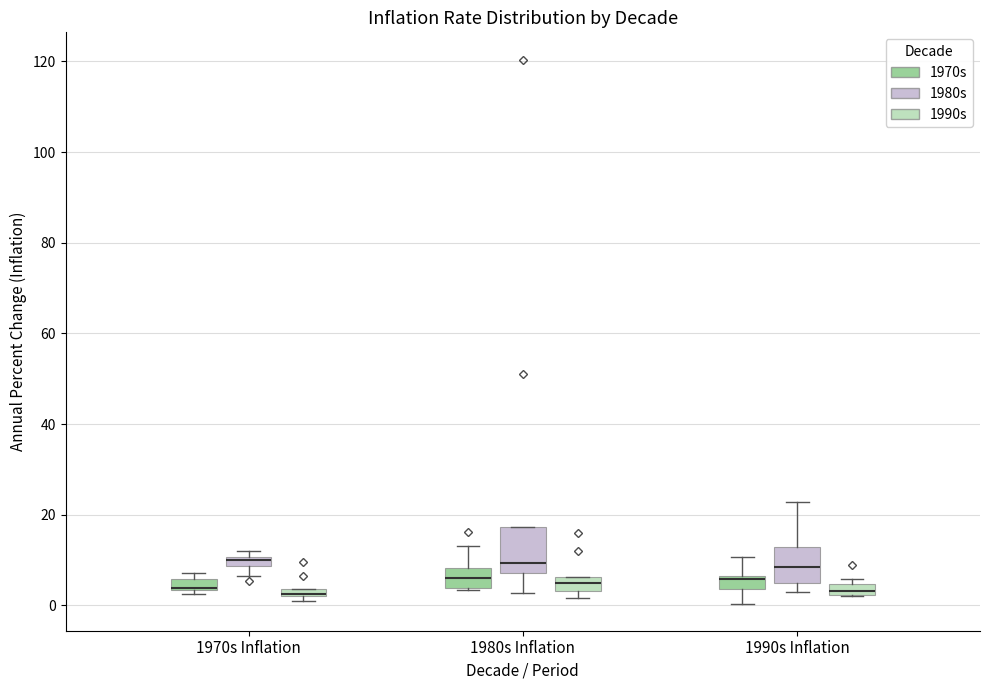

Comparing the boxes themselves (not the whiskers), which one is the tallest?

1980s Inflation (1980s)